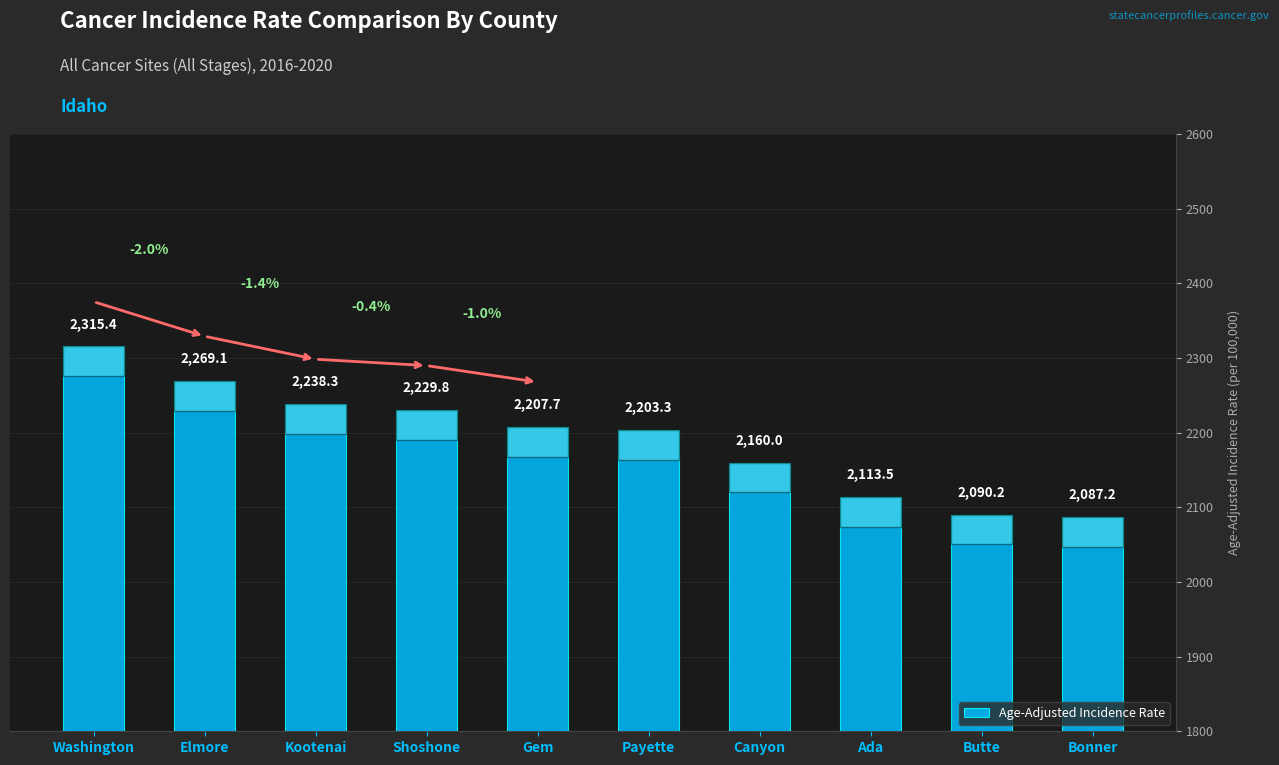

True or false: the data shows 2207.7 at Gem.

True